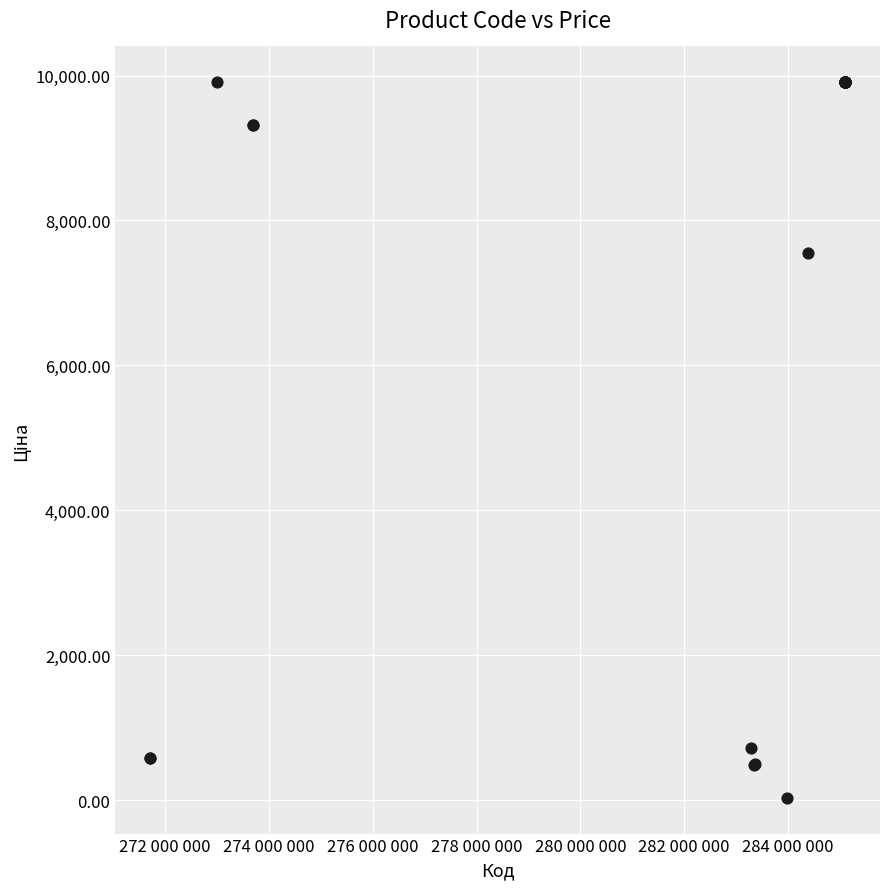

What Y value in the scatter plot is closest to 4970?

7545.9